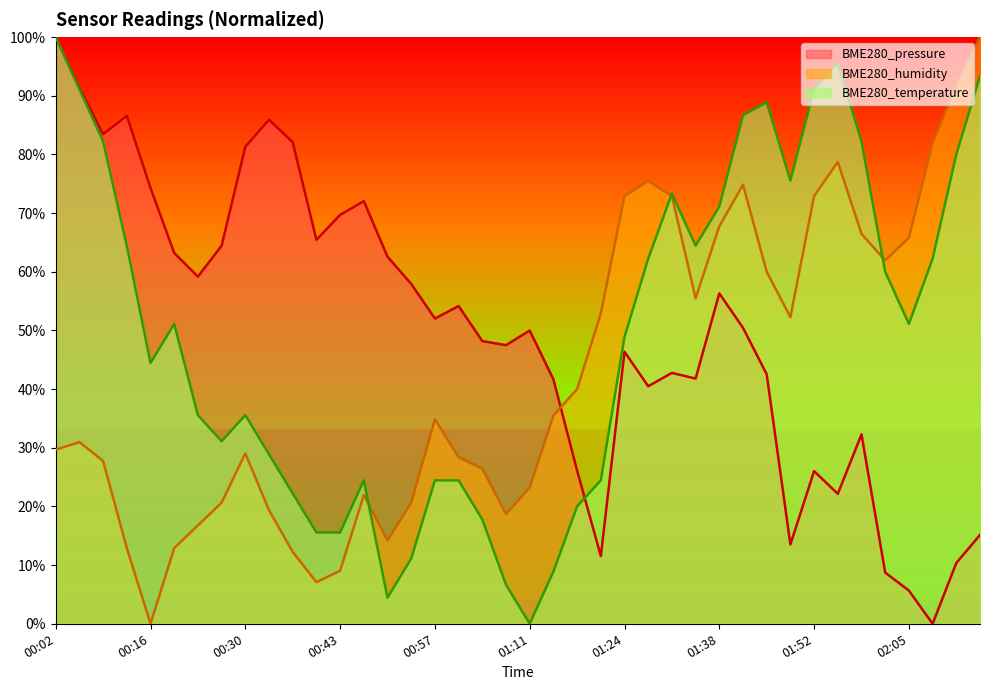

True or false: BME280_temperature and BME280_pressure intersect in this chart.

True